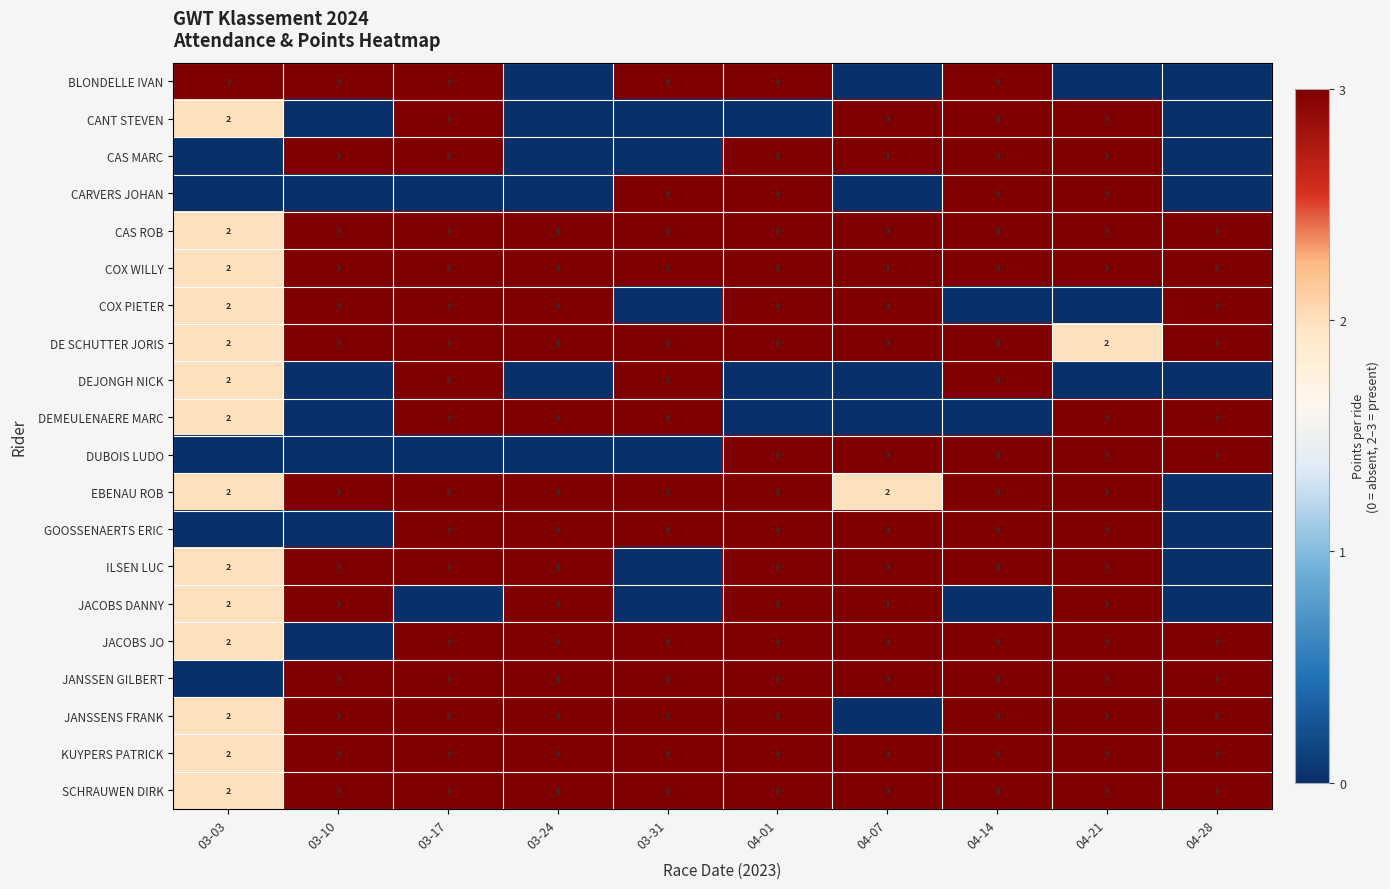

What is the sum of the EBENAU ROB values at 04-14 and 04-21?

6